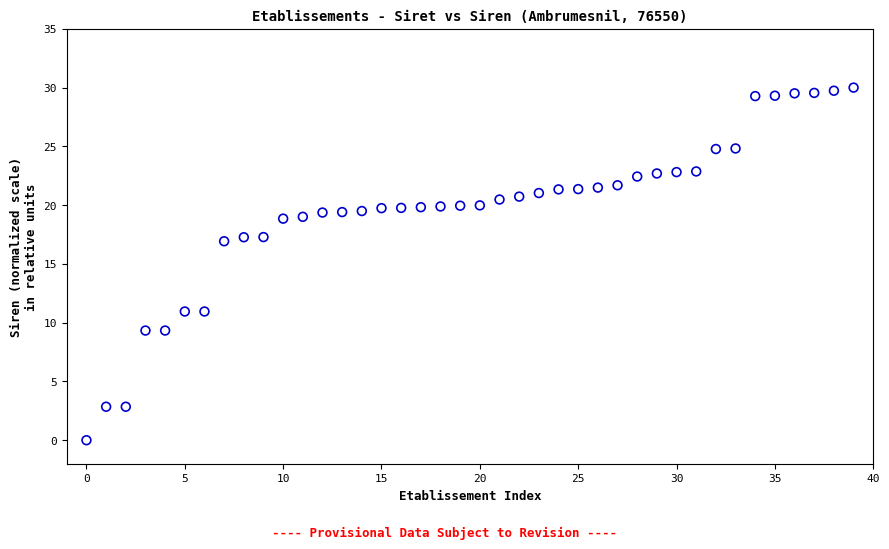

What is the range of Y values (max minus min)?

30.0